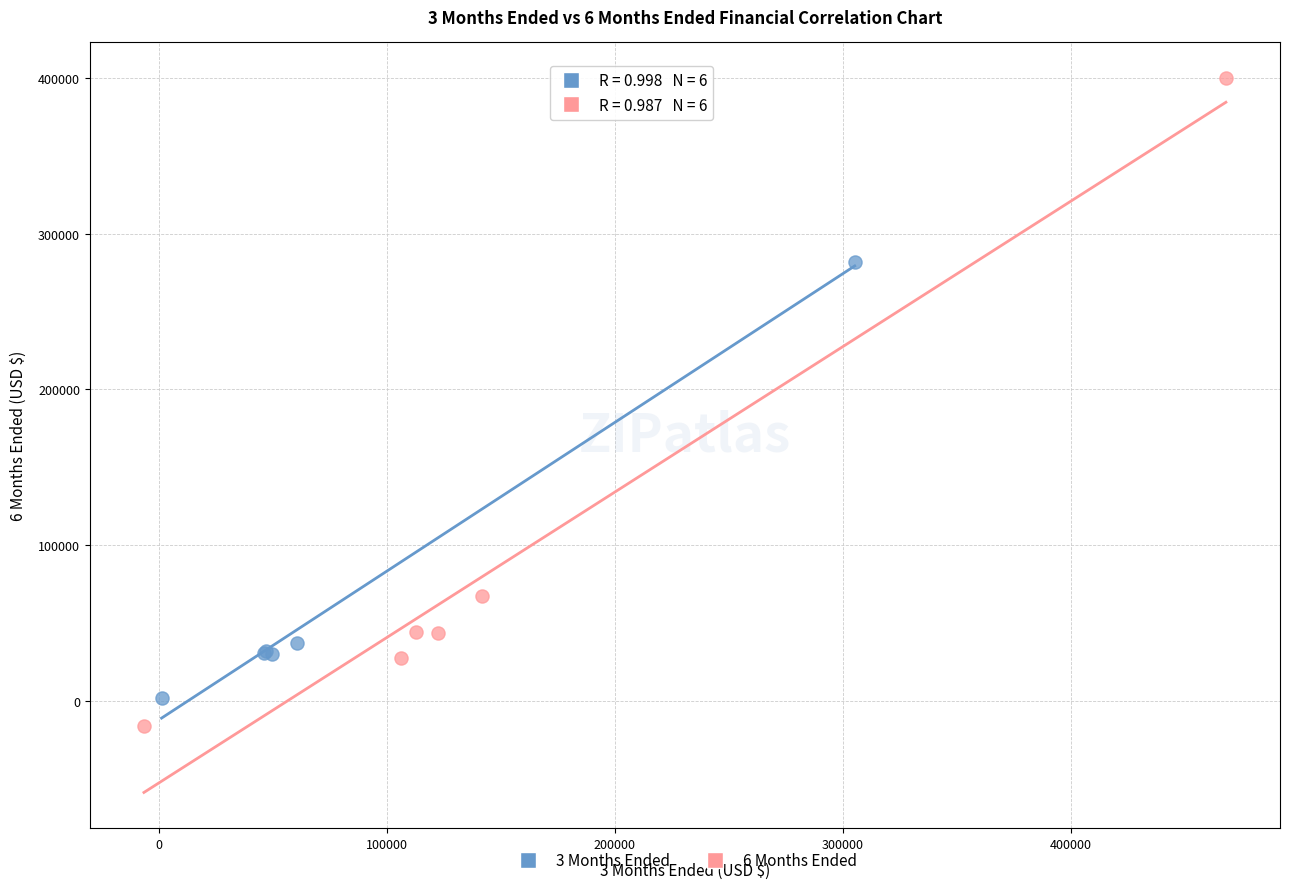

Which series contains the highest Y value?

6 Months Ended